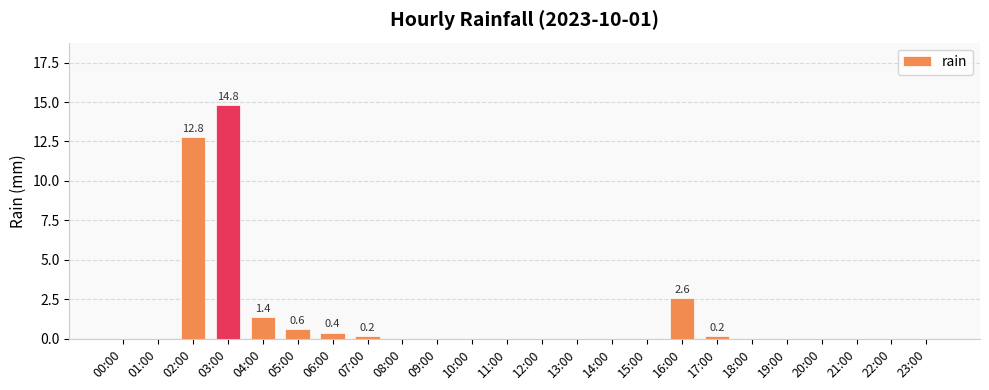

What is the greatest value displayed?

14.8